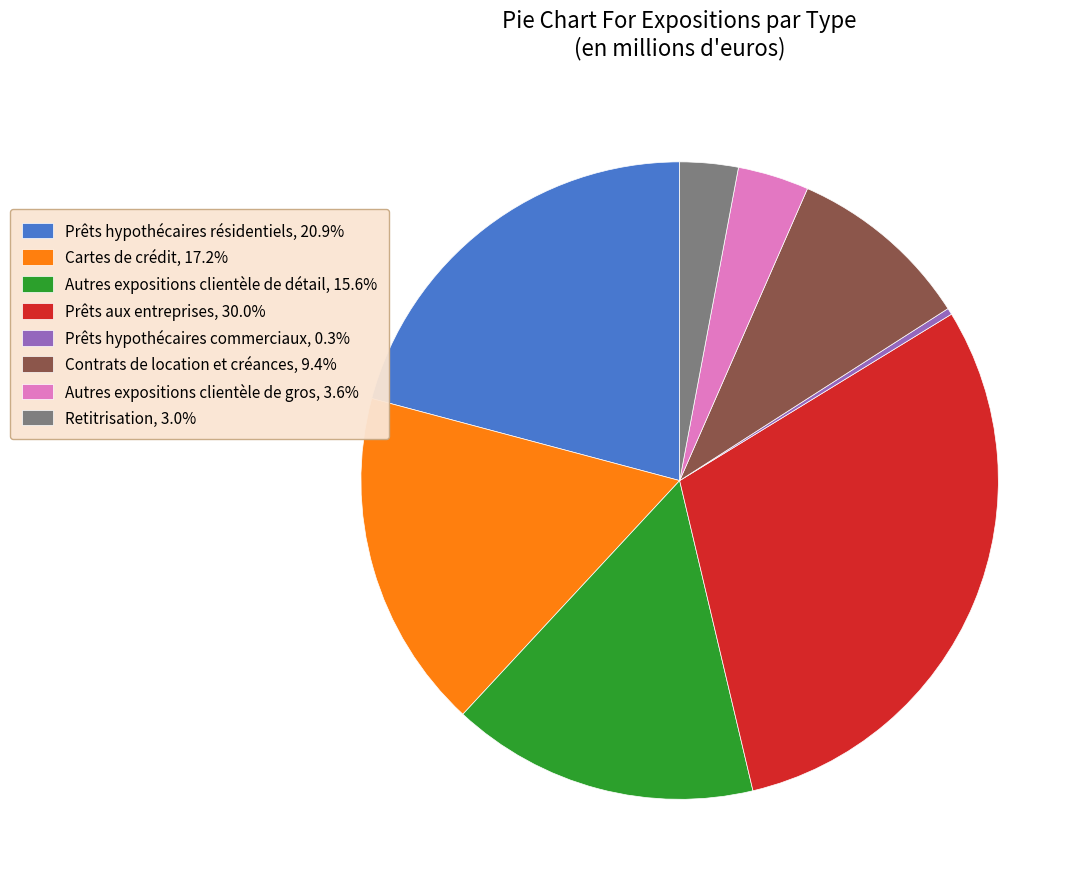

Which slice is the smallest?

Prêts hypothécaires commerciaux